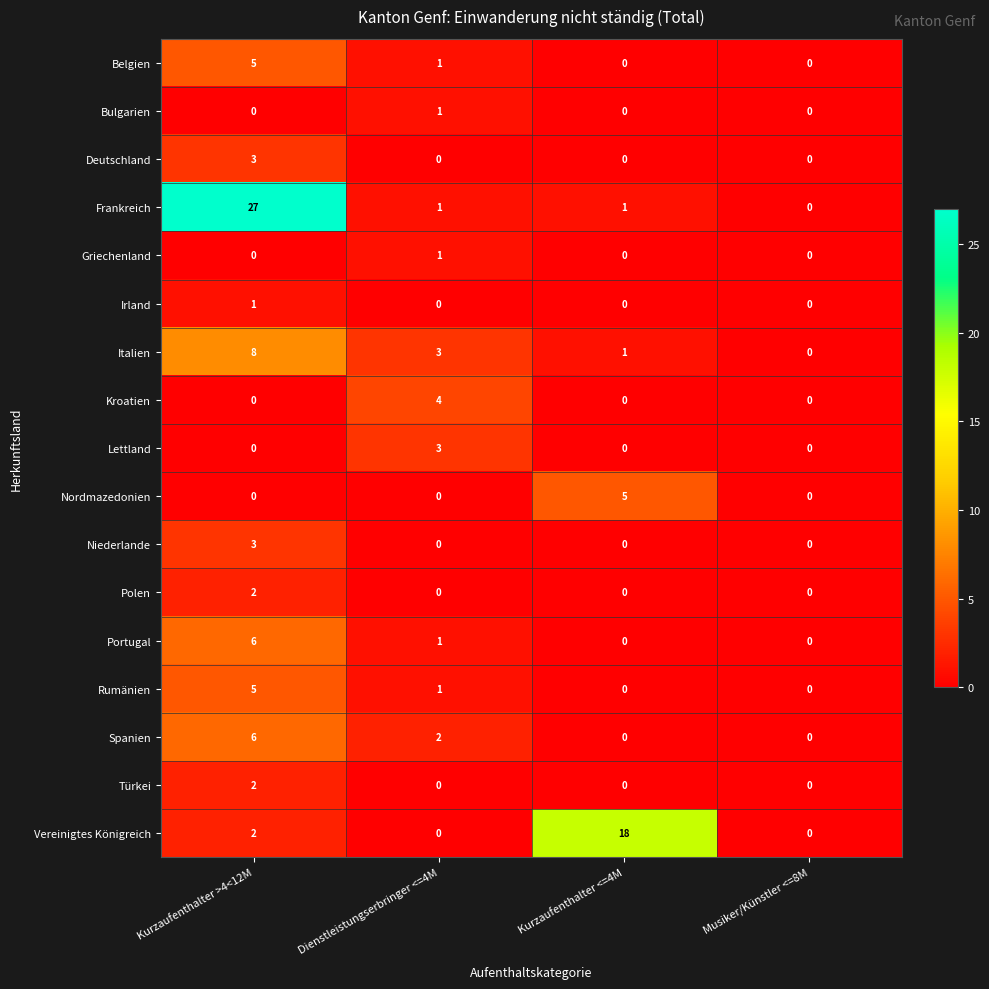

Which series has the largest range (max minus min)?

Frankreich